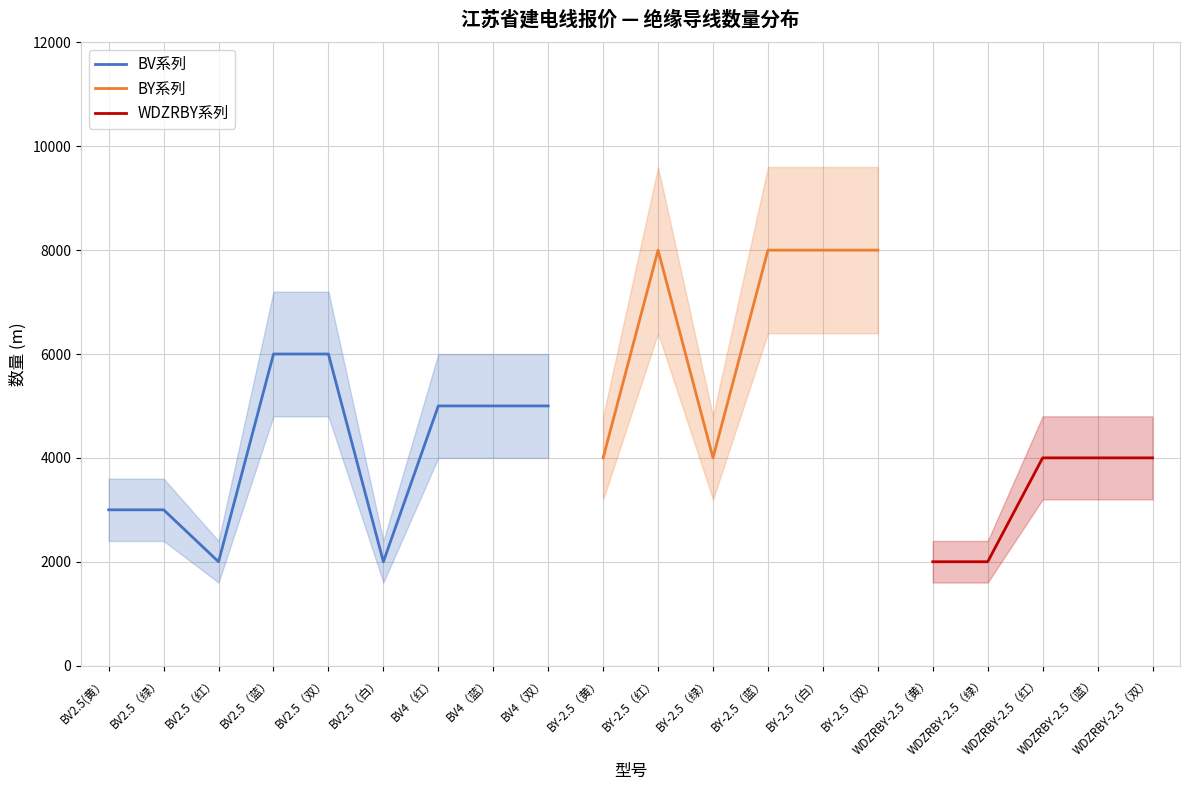

Does the chart have visible grid lines?

Yes